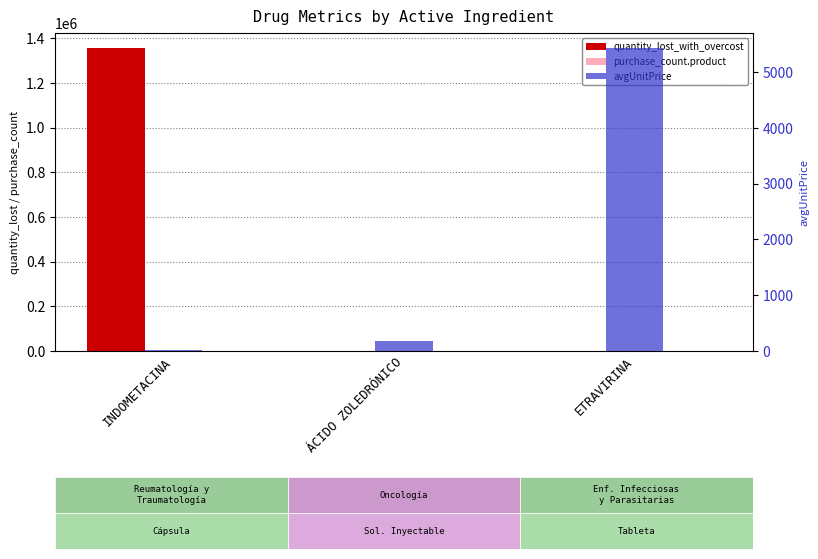

How many bars are there in total?

9